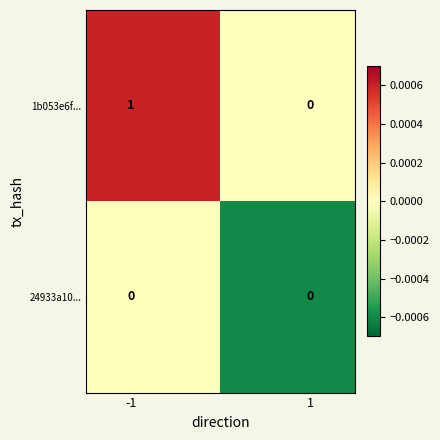

Which series has the largest range (max minus min)?

1b053e6f...